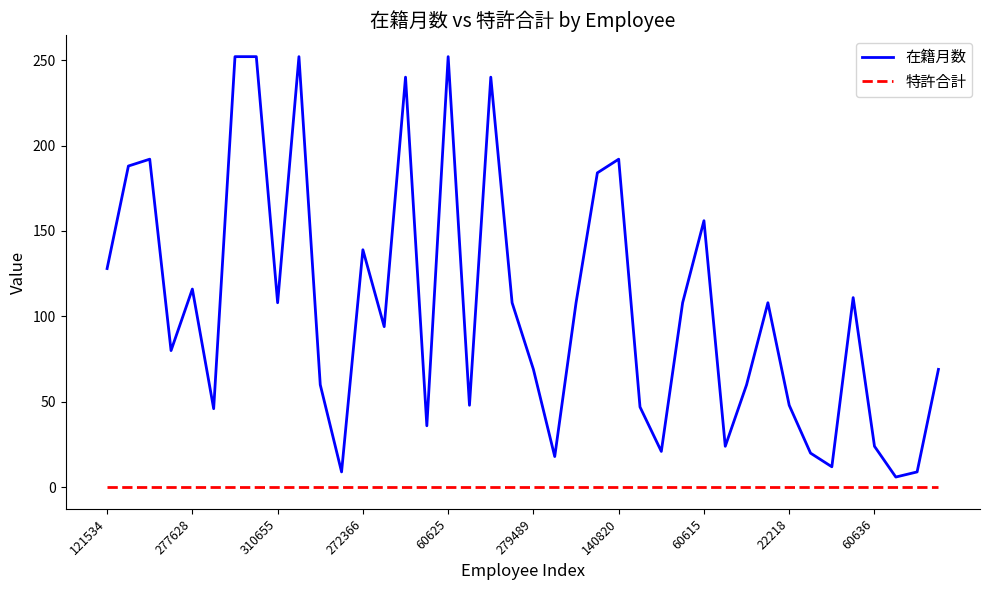

In 在籍月数, how many points are lower than both neighbors (excluding endpoints)?

12